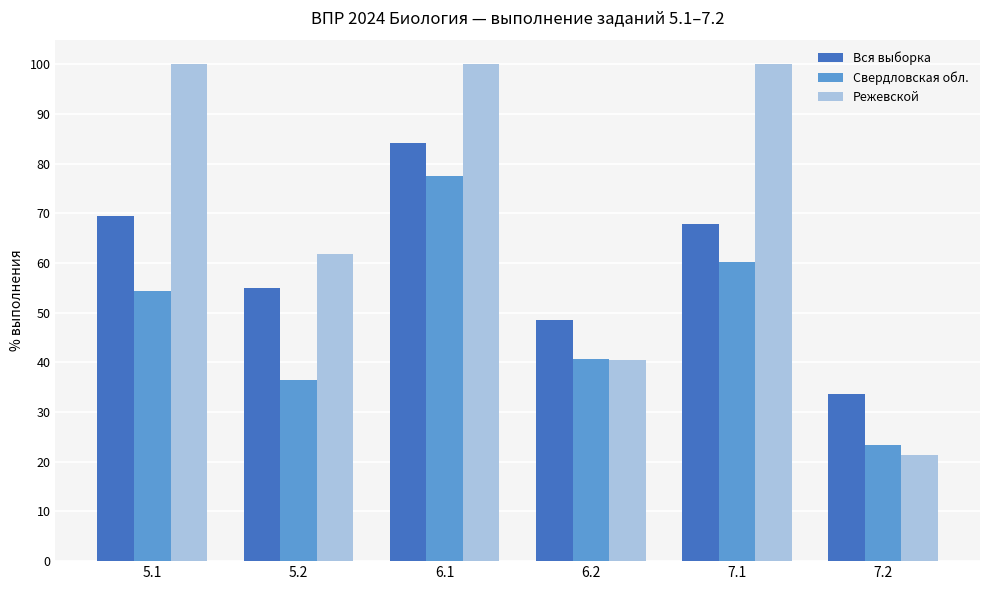

The value of Режевской at 5.2 is 88.2. True or false?

False